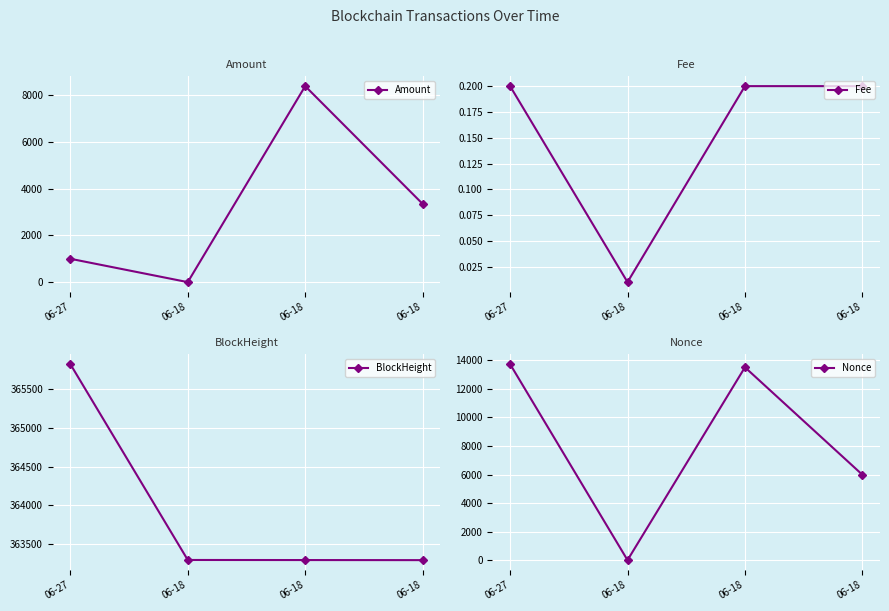

How many data points in Amount are less than 3344?

2